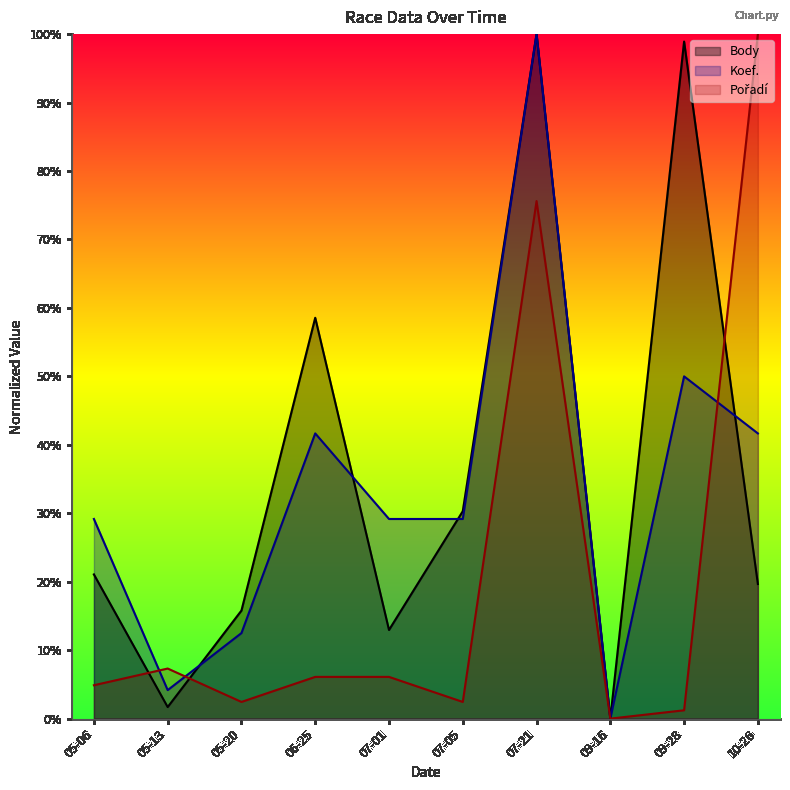

What is the average value of the Body series?

35.9